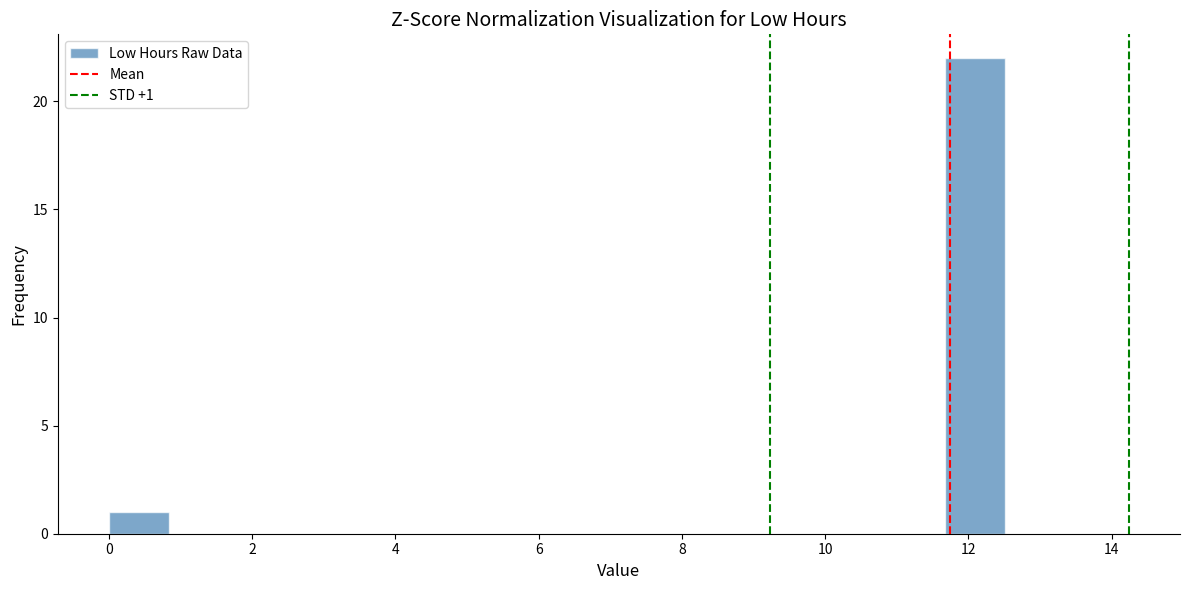

Over which range of the x-axis is the bar tallest?

11.6 to 12.6